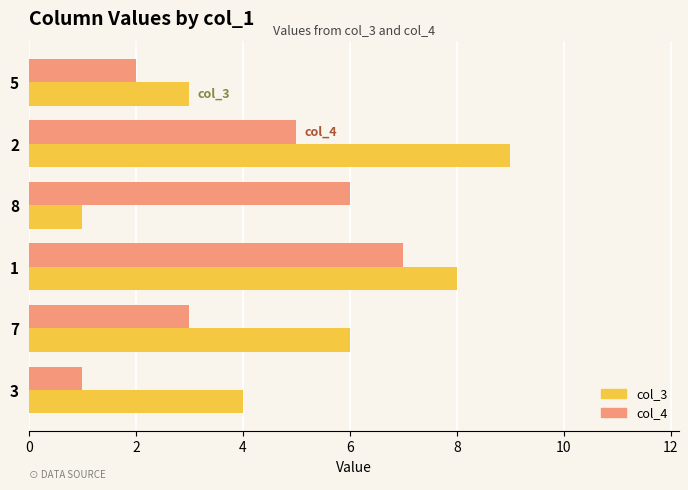

What are all the series names shown in the legend?

col_3, col_4